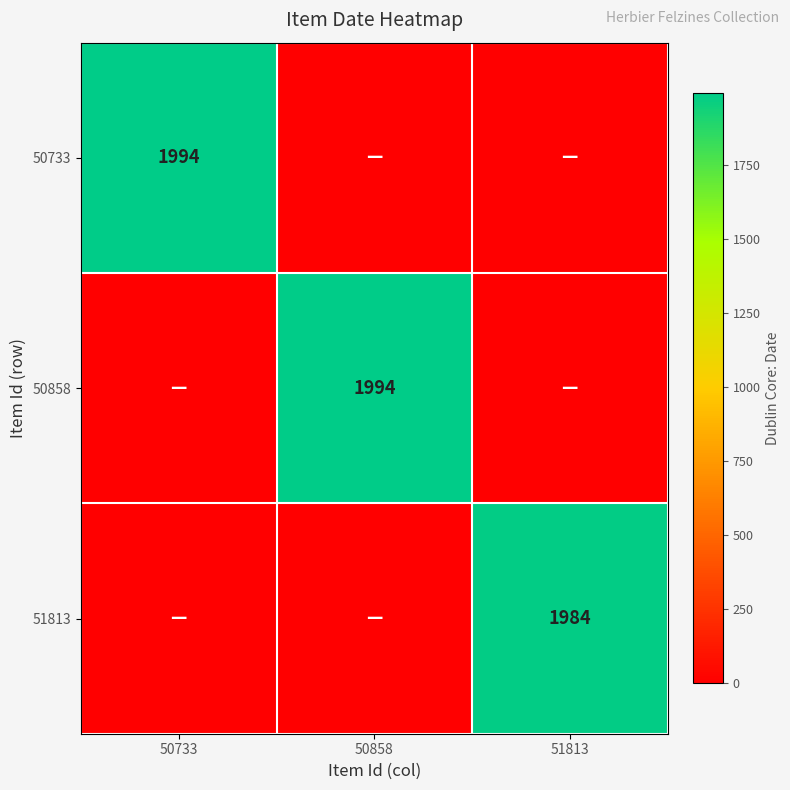

What is the spread (max minus min) of values at 50858?

1994